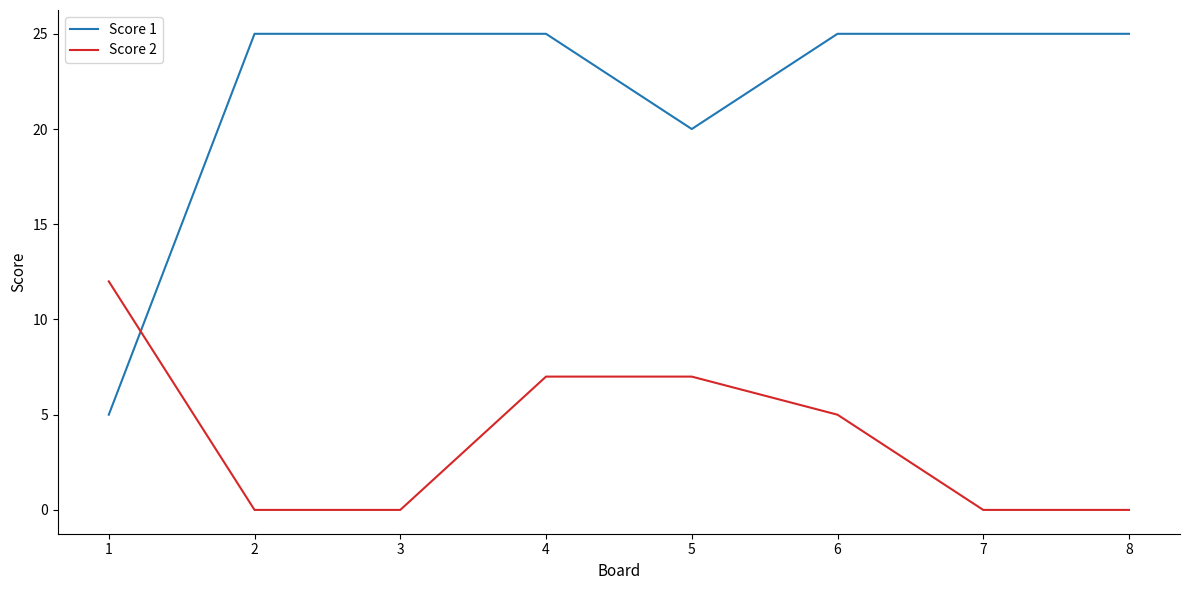

Is the value of Score 1 at 1 greater than the value of Score 2 at 4?

No